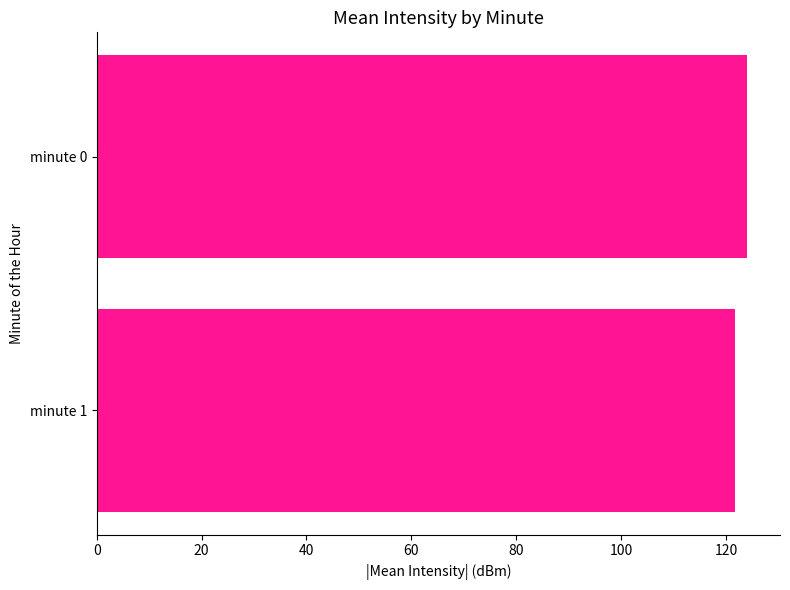

How many data points are above 124?

1